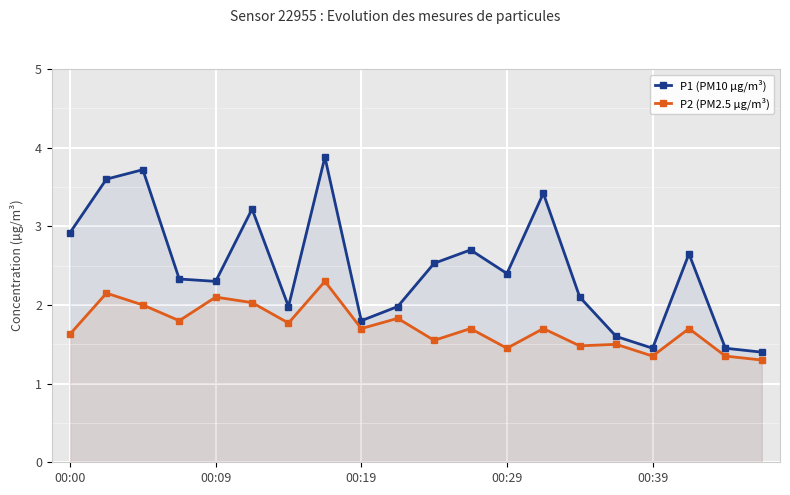

True or false: P2 (PM2.5 µg/m³) has more than 0 points higher than both neighbors.

True